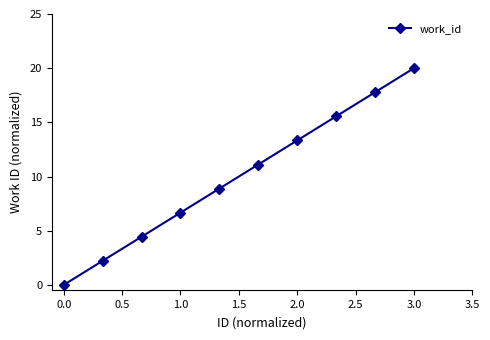

What is the average value?

10.0